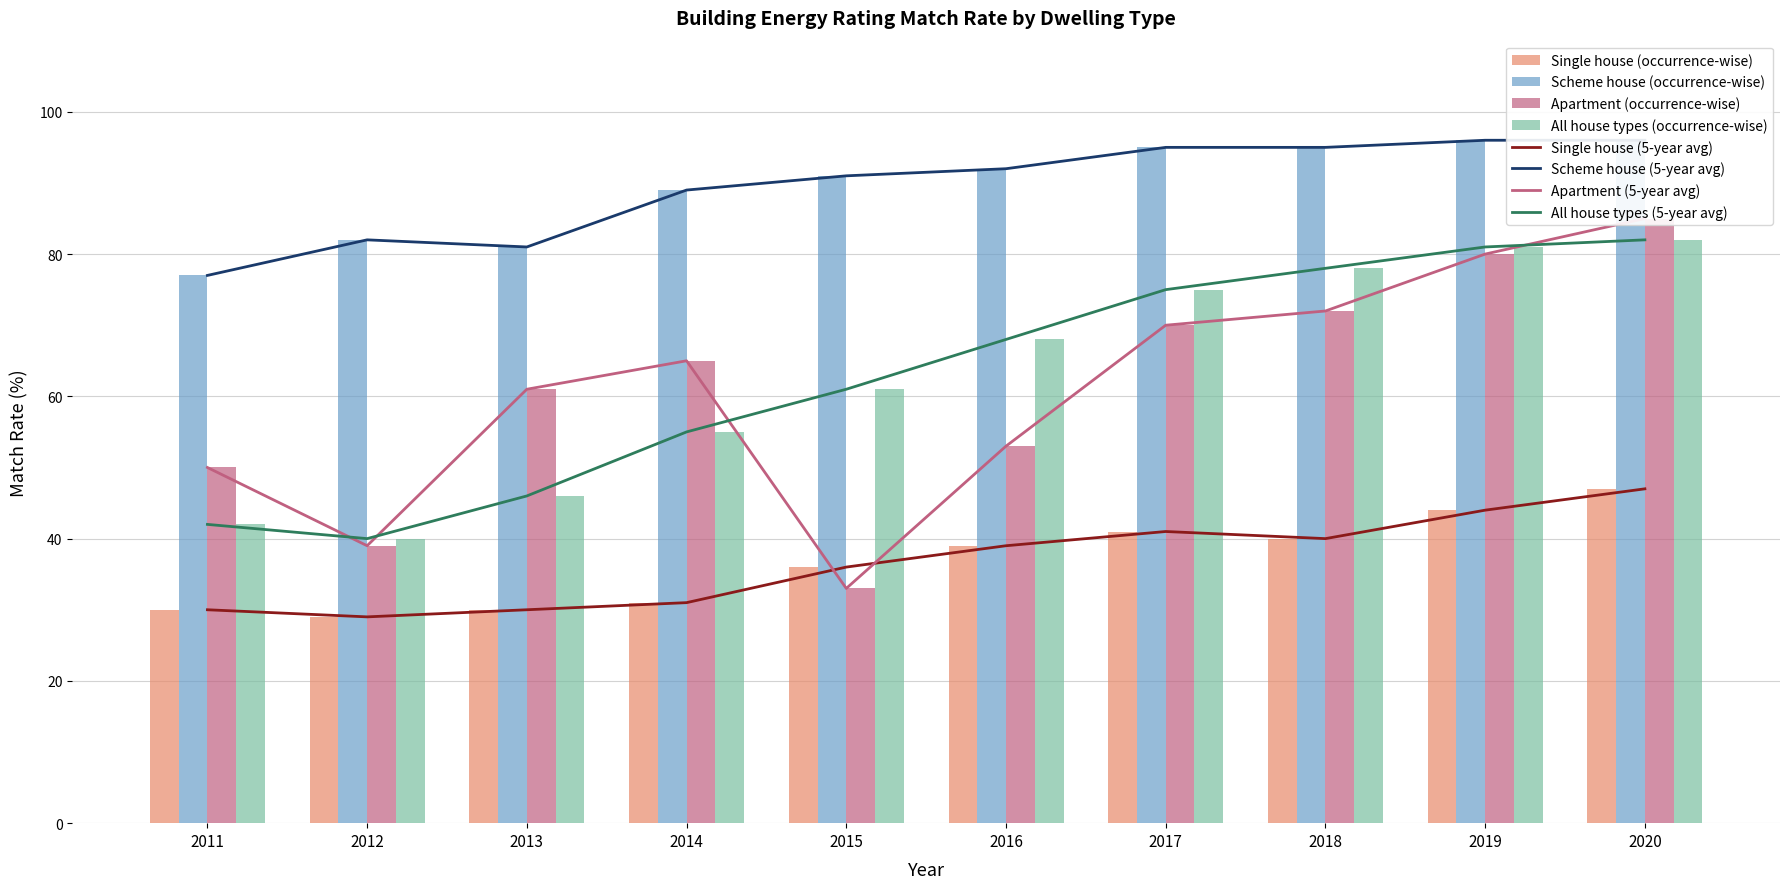

True or false: All house types has a value of 138 at 2018.

False